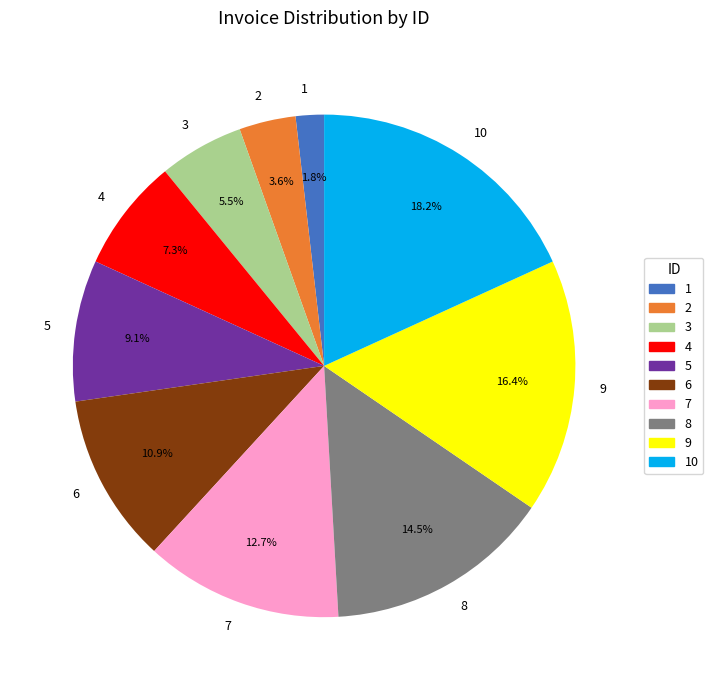

To the nearest percent, what portion does 7 represent?

13%